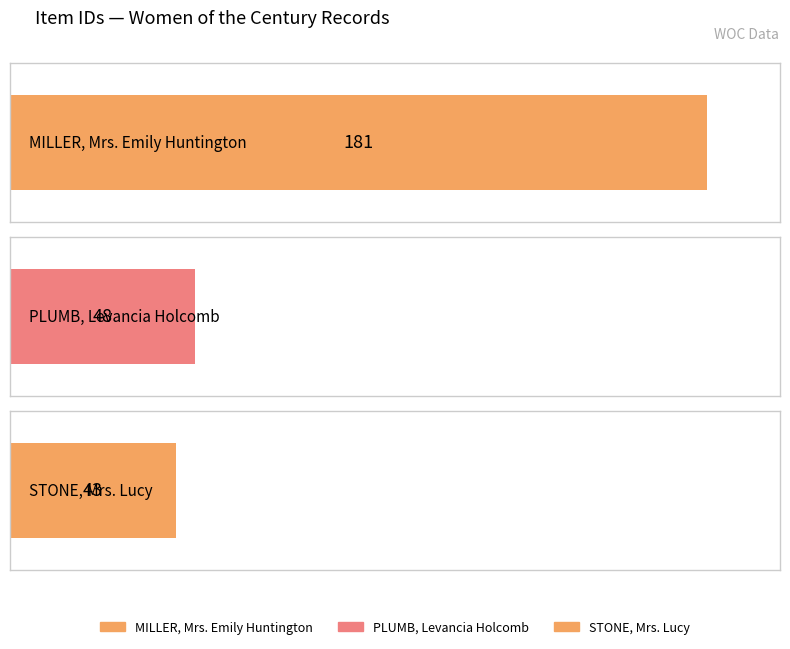

What is the difference between the values at STONE, Mrs. Lucy and PLUMB, Levancia Holcomb?

5